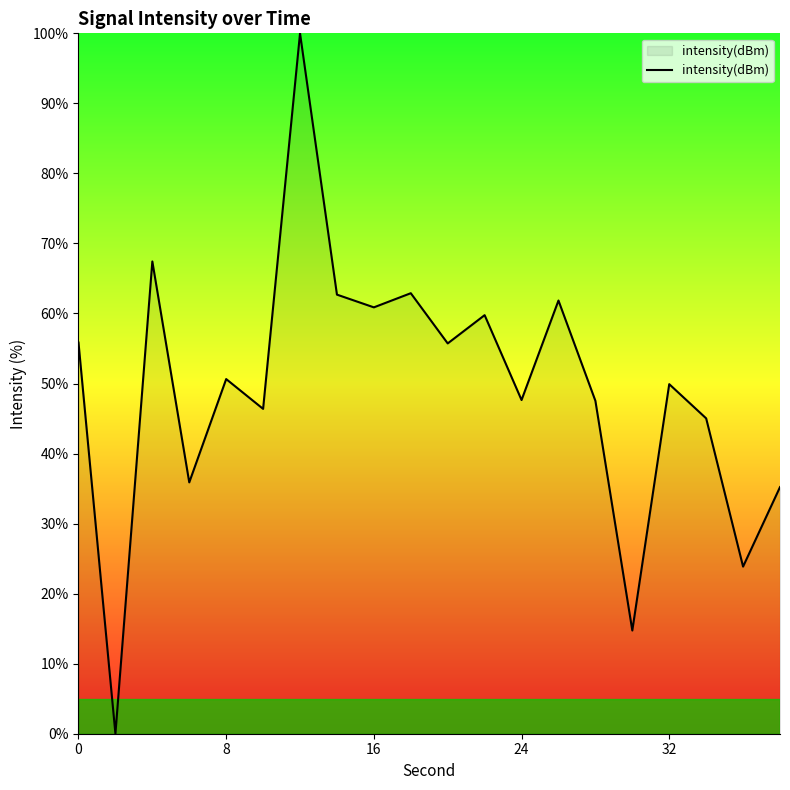

What is the average value?

49.2